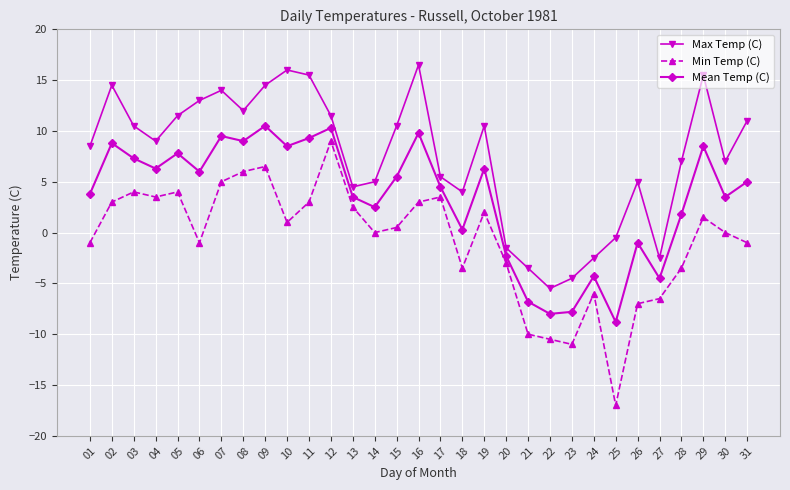

What is the value of the Mean Temp (C) point at the 8th from the left?

9.0